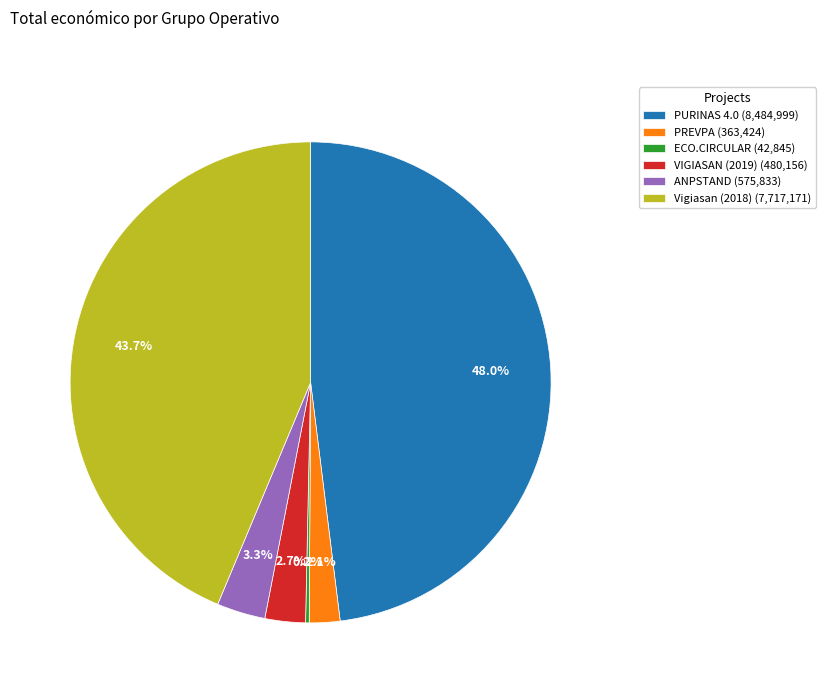

To the nearest percent, what portion does VIGIASAN (2019) represent?

3%